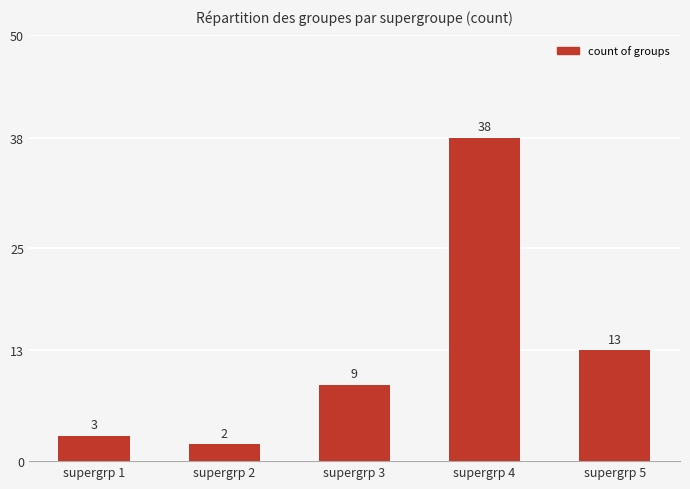

What is the greatest value displayed?

38